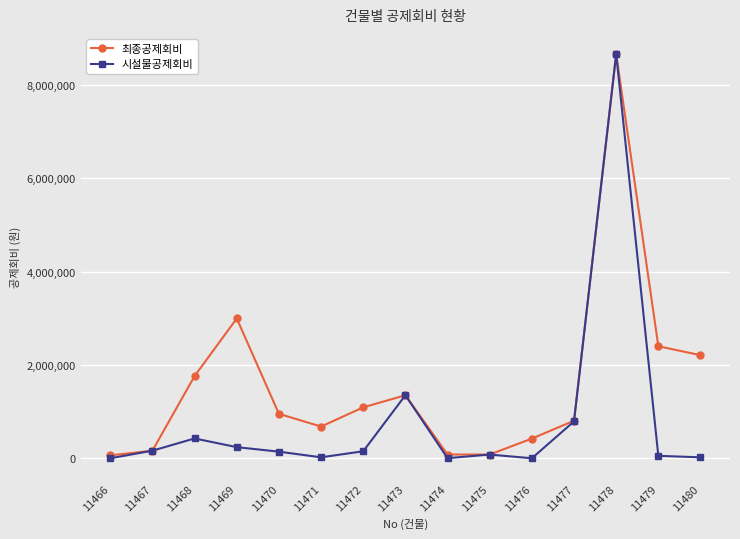

What is the average value of the 최종공제회비 series?

1581997